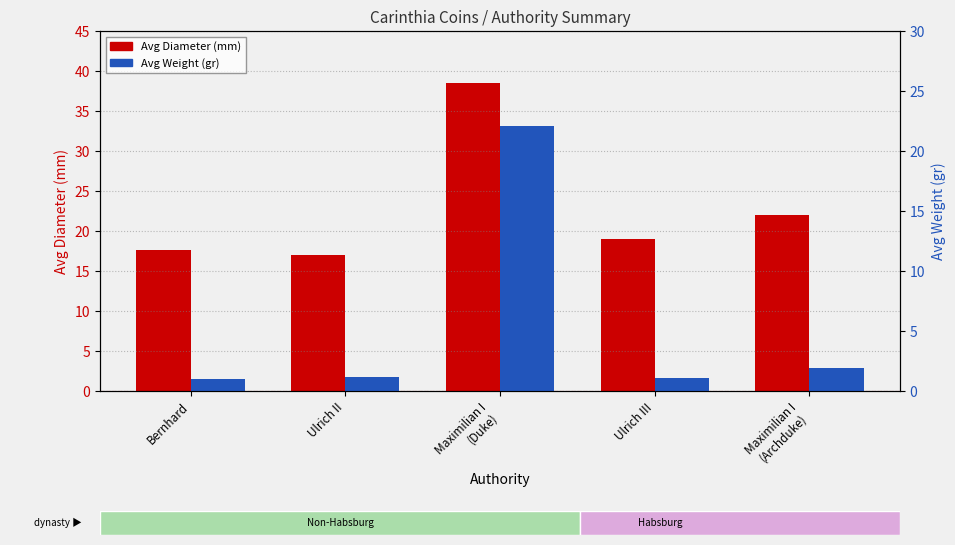

How many groups of bars are there?

5